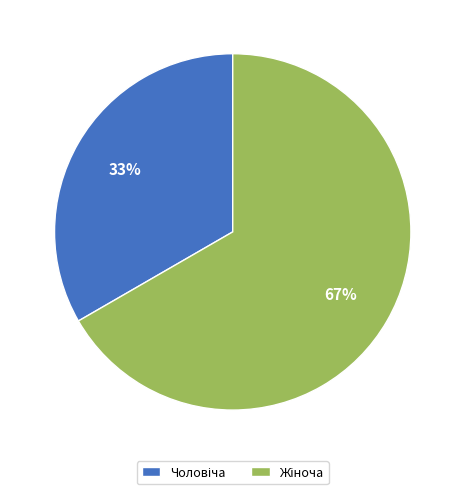

Is there a majority slice in this chart?

Yes